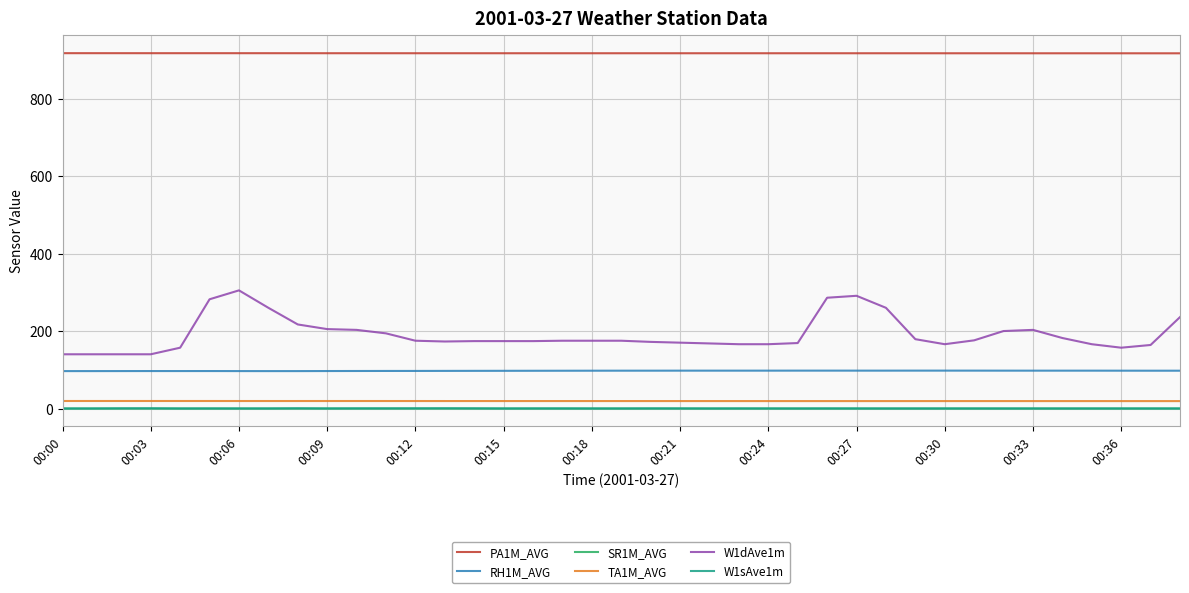

True or false: PA1M_AVG and W1sAve1m intersect in this chart.

False